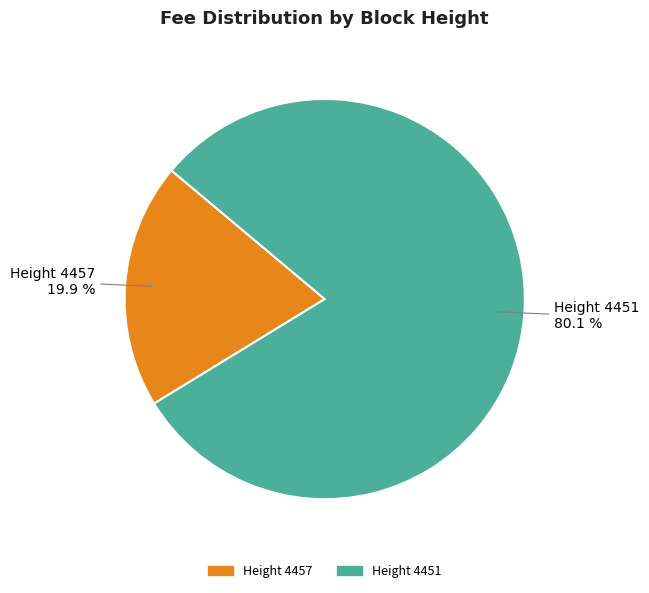

Does any single category account for the majority?

Yes